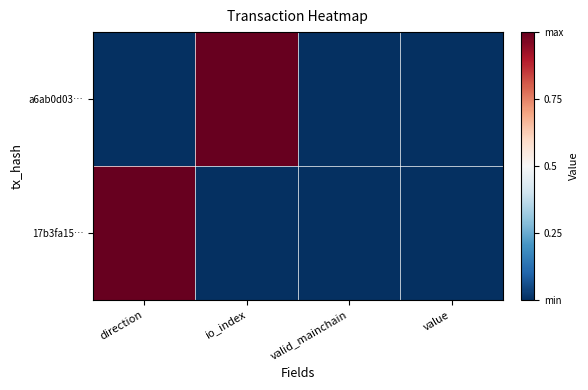

What is the total value across all series at io_index?

1